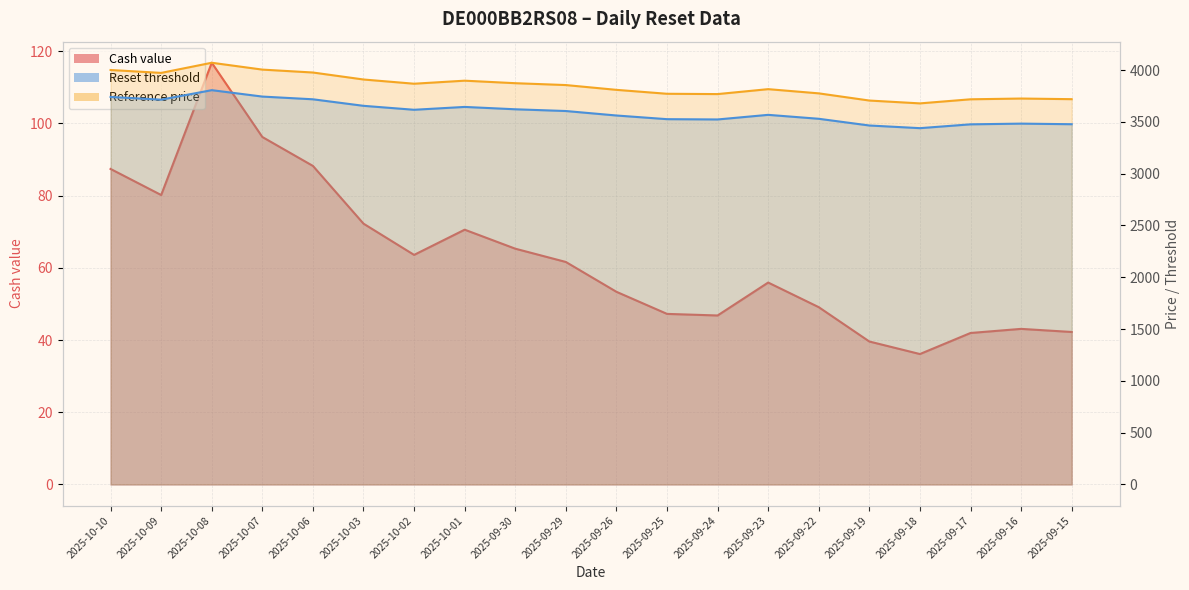

List the series in order of their peak value, highest first.

Reference price _line, Reset threshold _line, Cash value _line